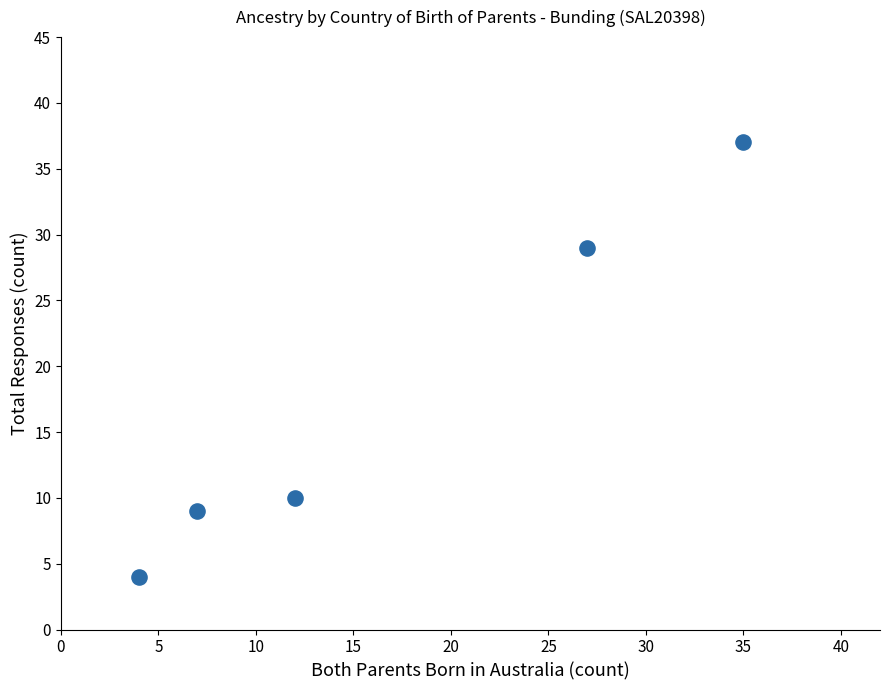

What Y value in the scatter plot is closest to 20?

29